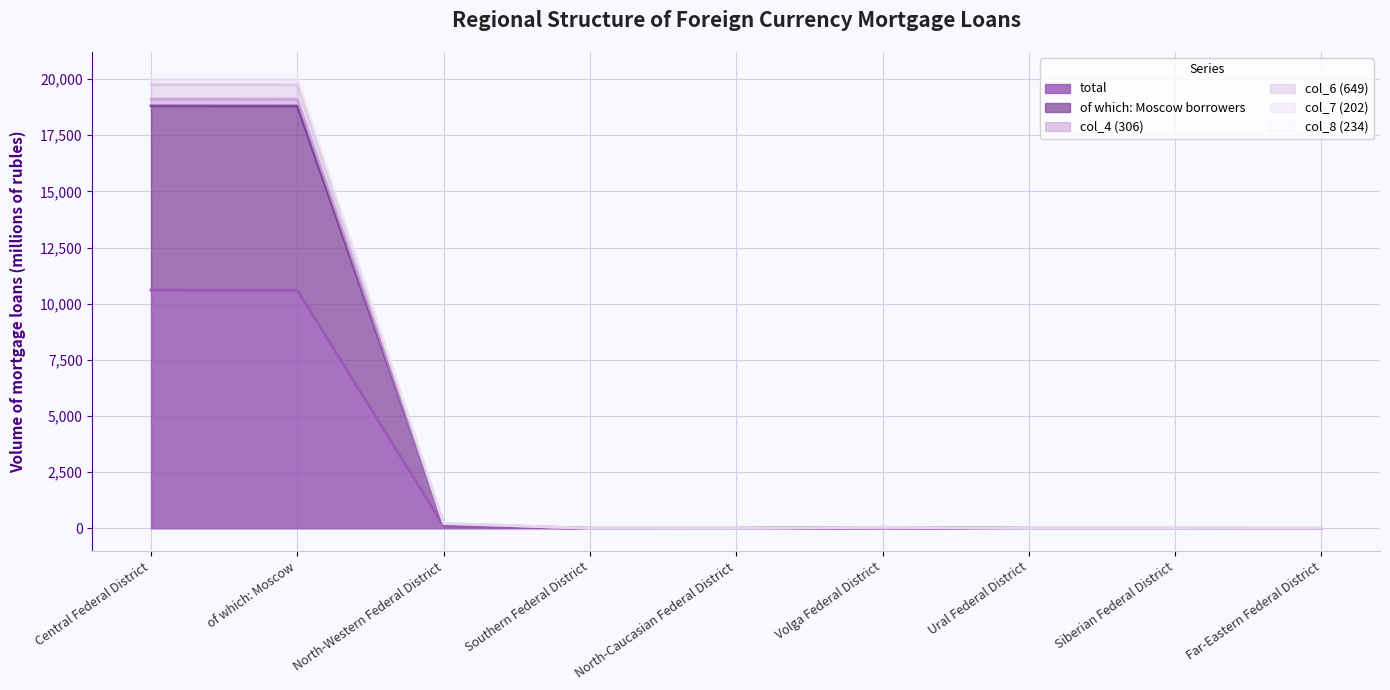

At Southern Federal District, list the series in order from largest to smallest.

of which: Moscow borrowers, col_4 (306), col_6 (649), col_7 (202), total, col_8 (234)